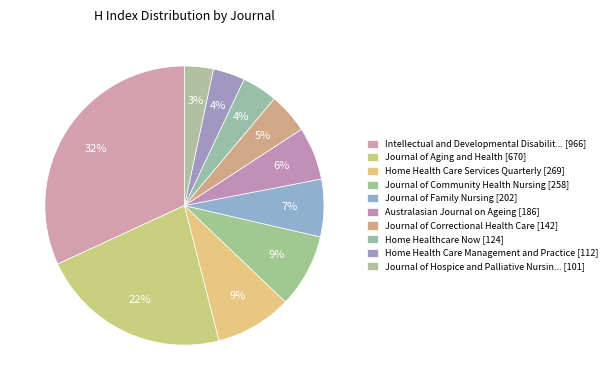

How many slices are in this pie chart?

10